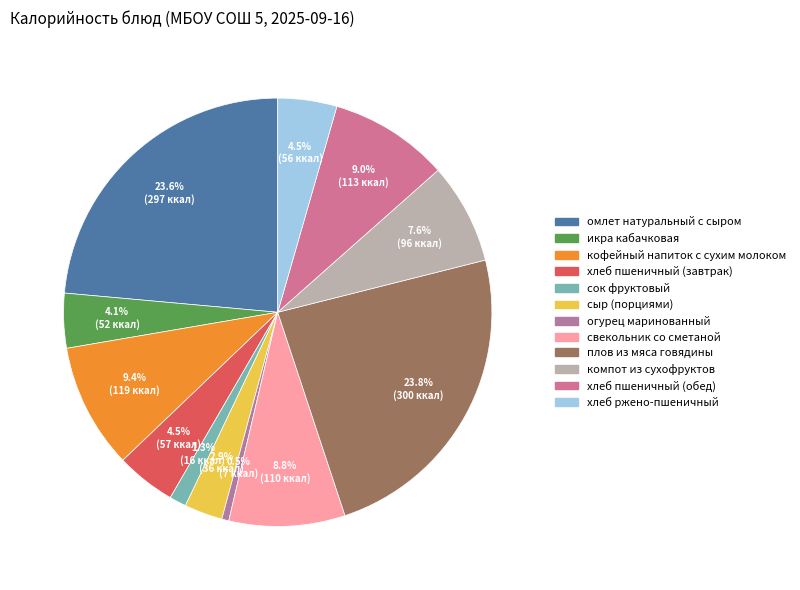

What percentage is the плов из мяса говядины slice, to the nearest percent?

24%